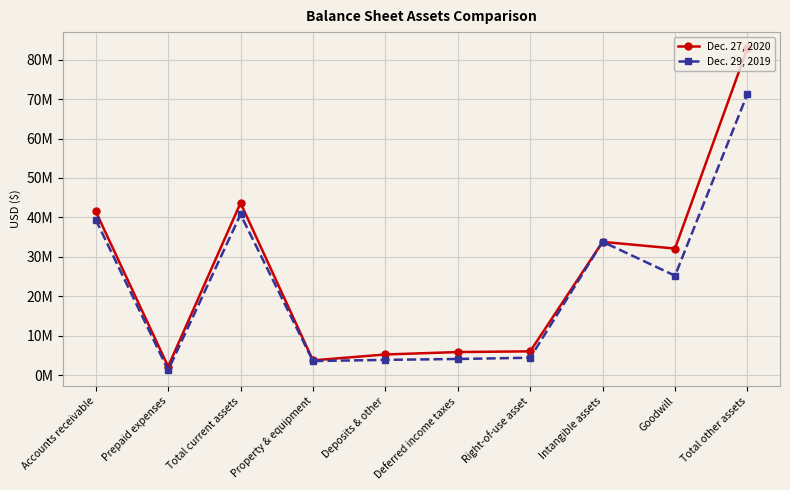

Does the chart have visible grid lines?

Yes